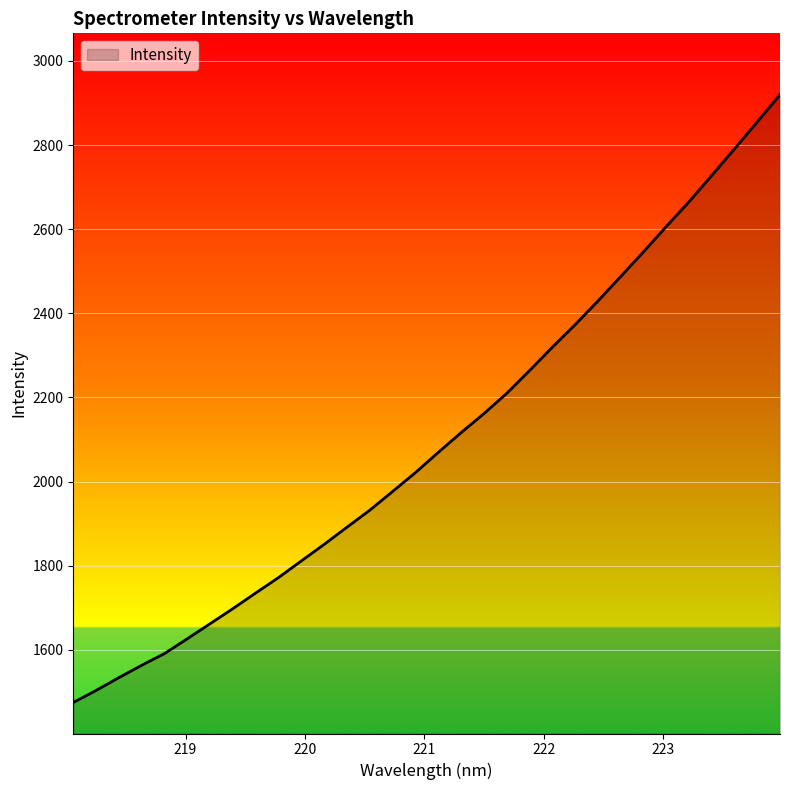

What is the difference between the maximum and minimum values?

1445.0